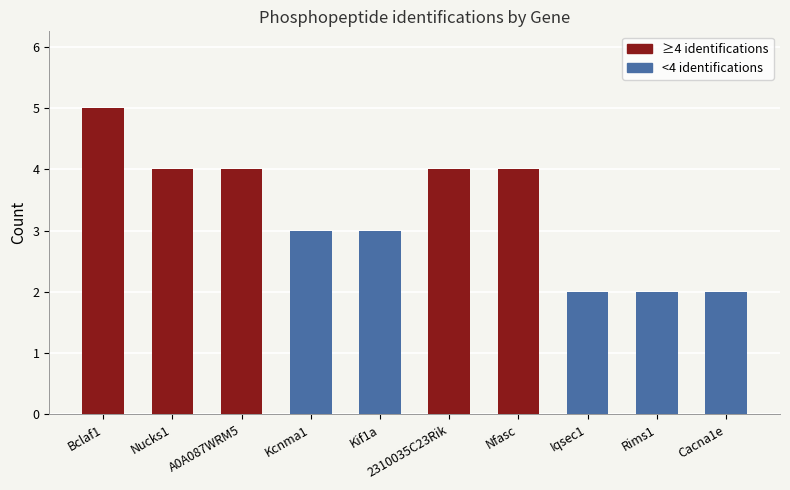

What is the sum of all values?

33